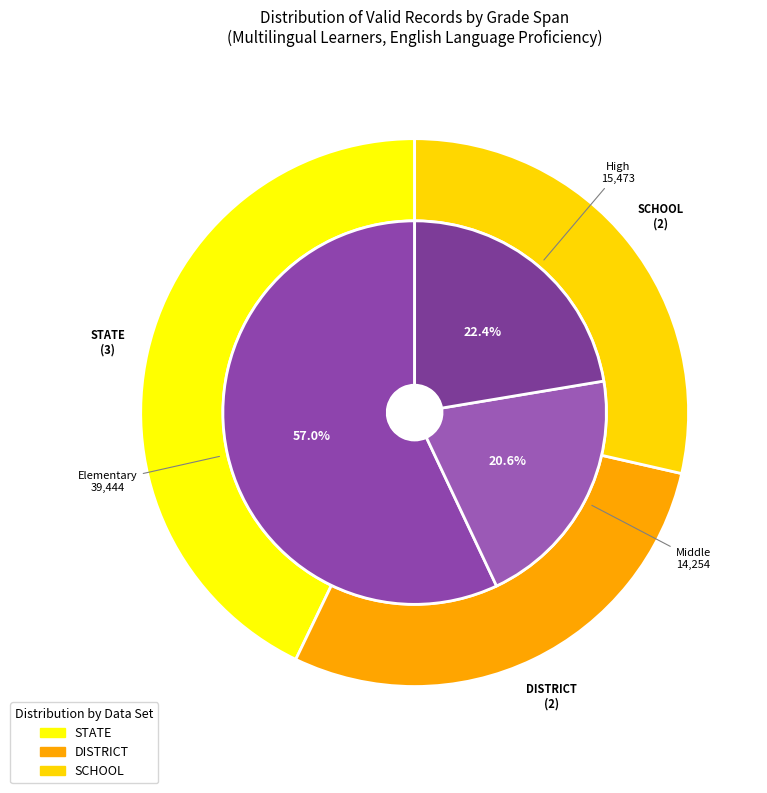

Does any single category account for the majority?

Yes